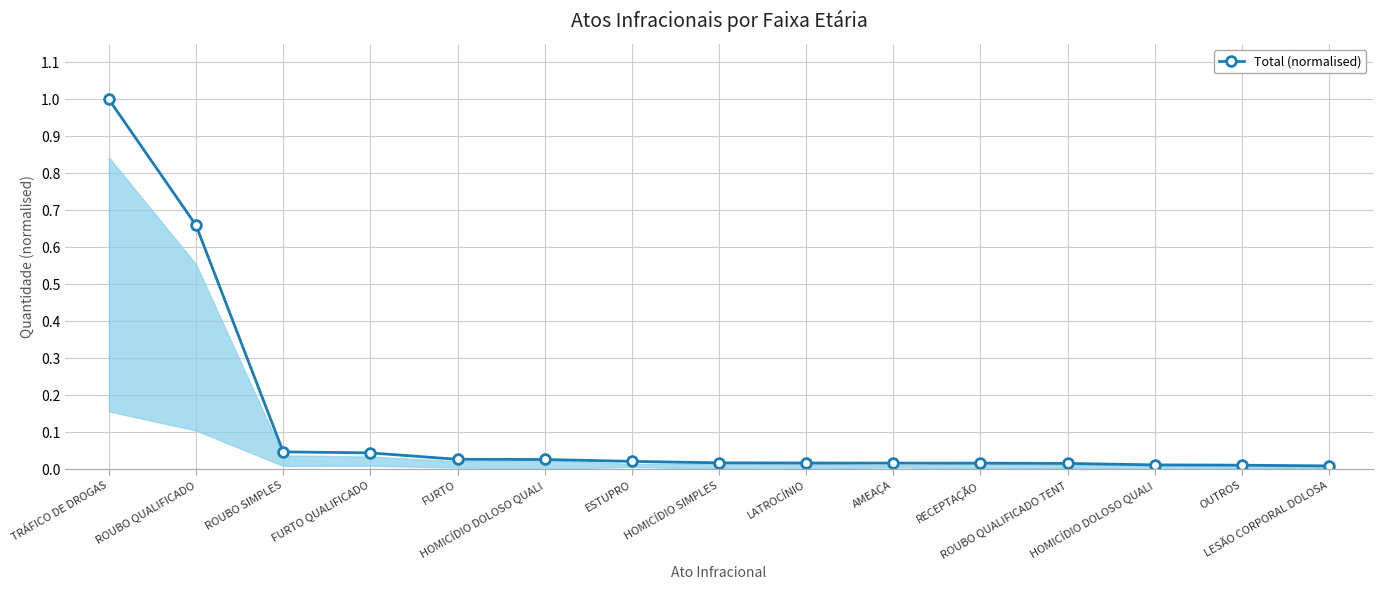

How many categories are shown in the chart?

15